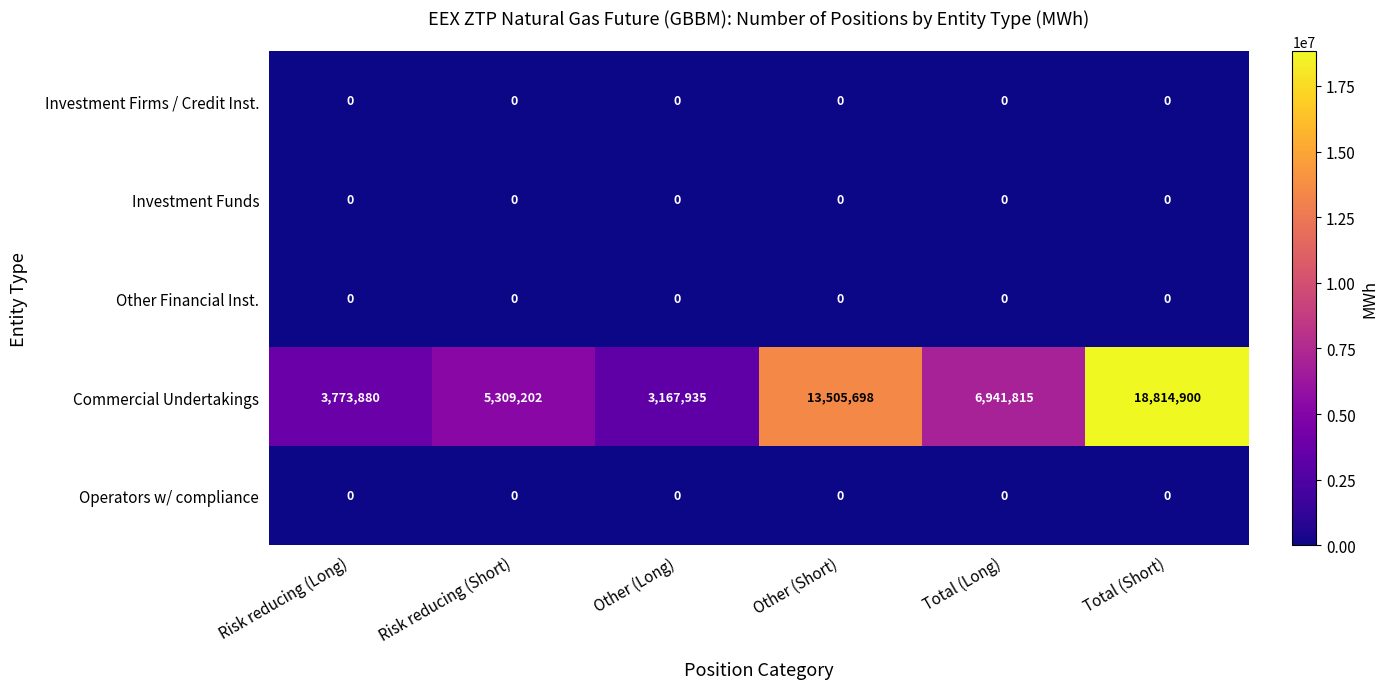

At which category is the sum across all series the highest?

Total (Short)